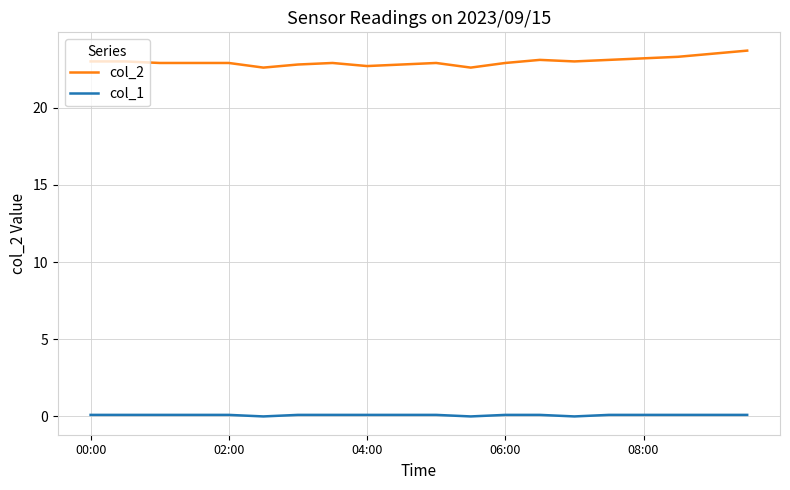

Rank the series by their average value, from lowest to highest.

col_1, col_2